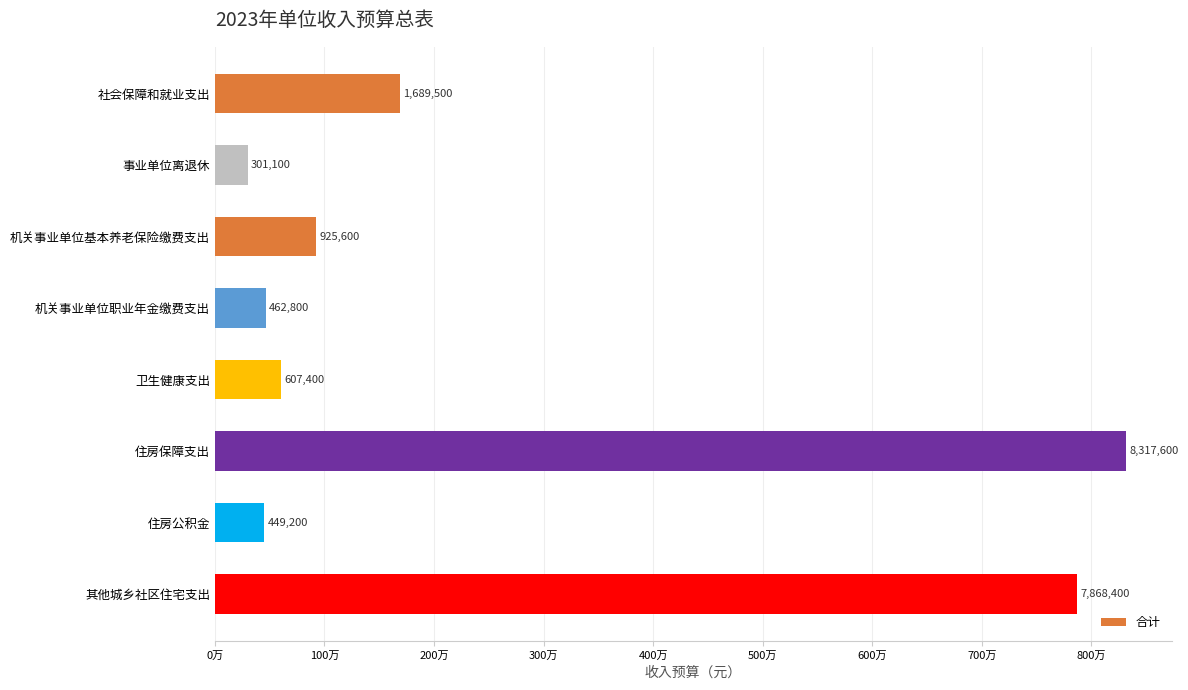

What is the average value?

2577700